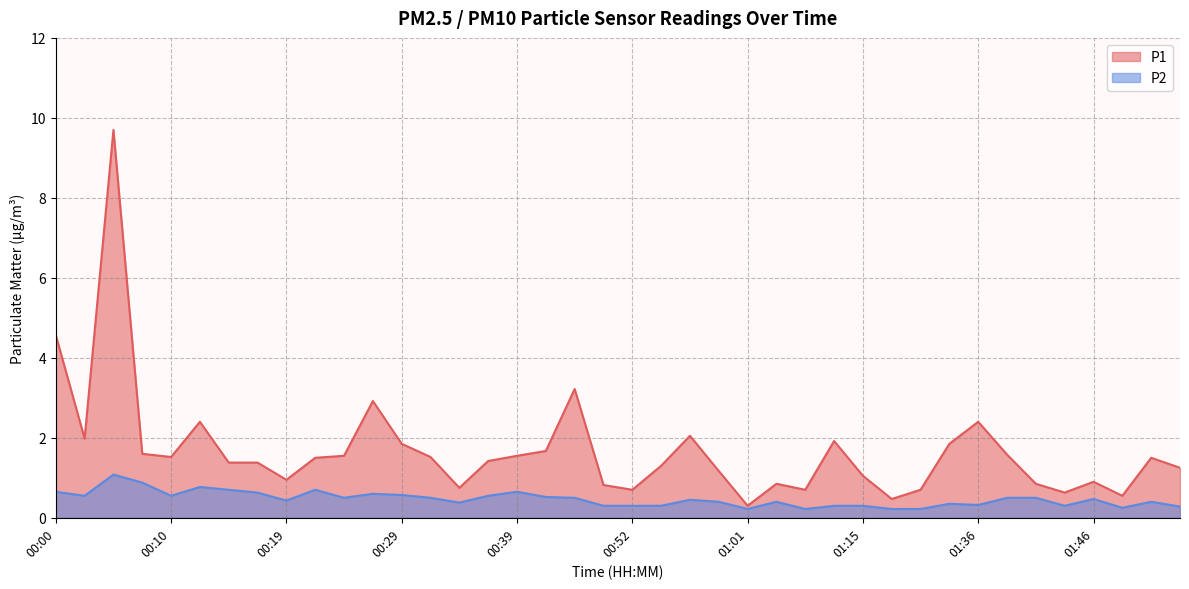

Rank the series at 00:00 from highest to lowest value.

P1, P2